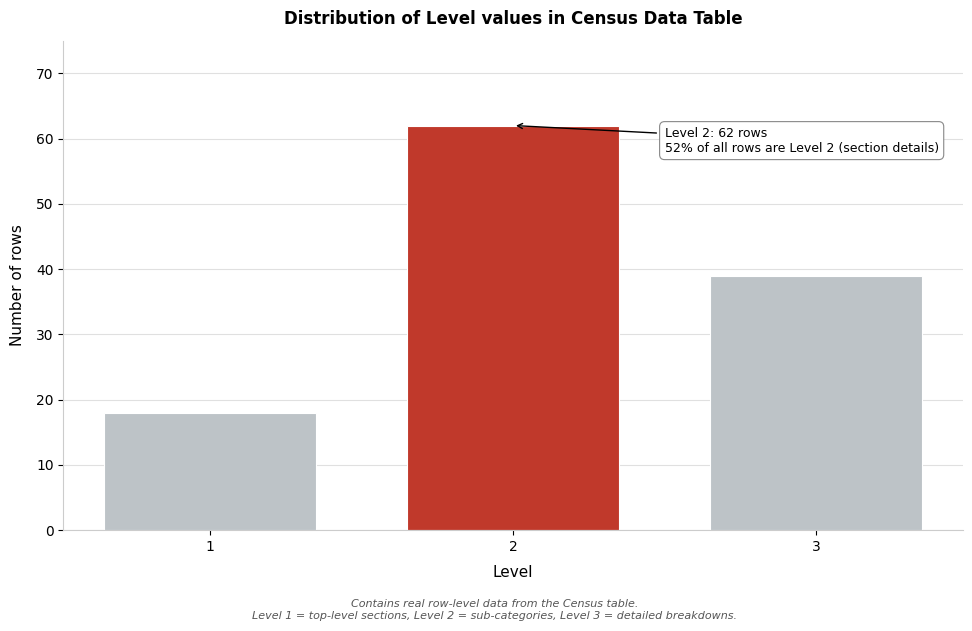

Reading left to right, list all the values displayed in this chart.

1=18	2=62	3=39